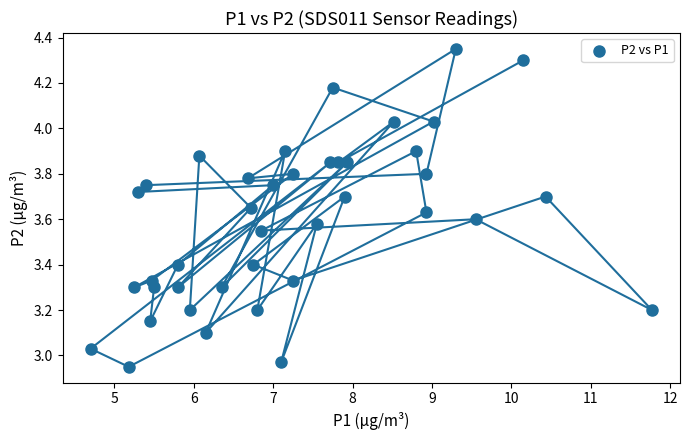

What is the range of Y values (max minus min)?

1.4